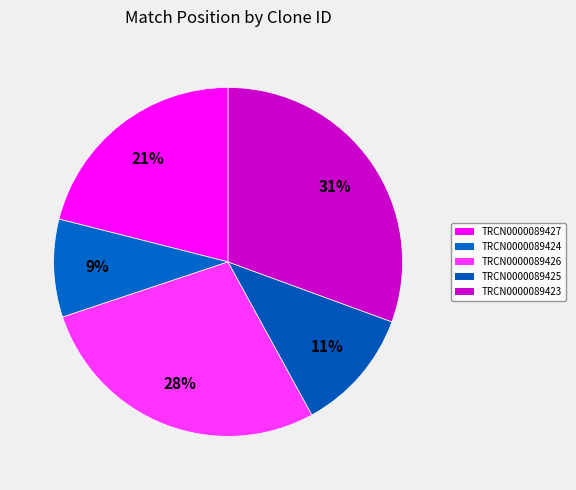

Does TRCN0000089425 represent more than half of the total?

No